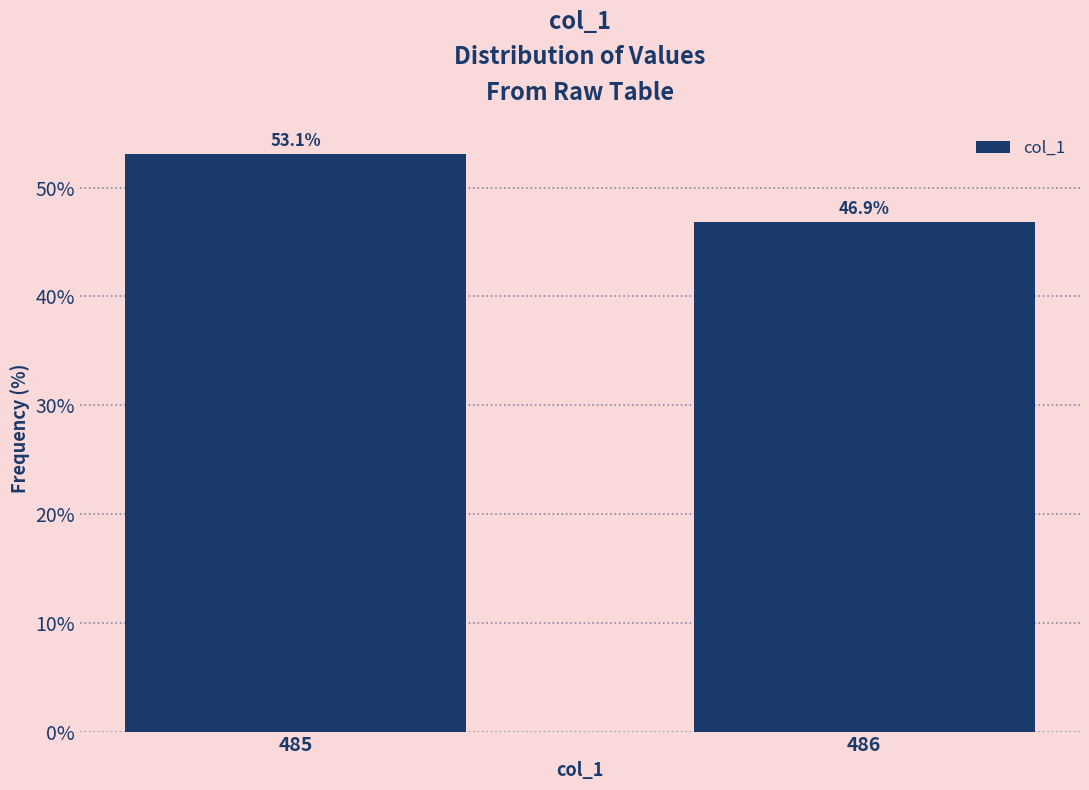

Reading left to right, transcribe all the data shown in this chart.

485=53.1	486=46.9